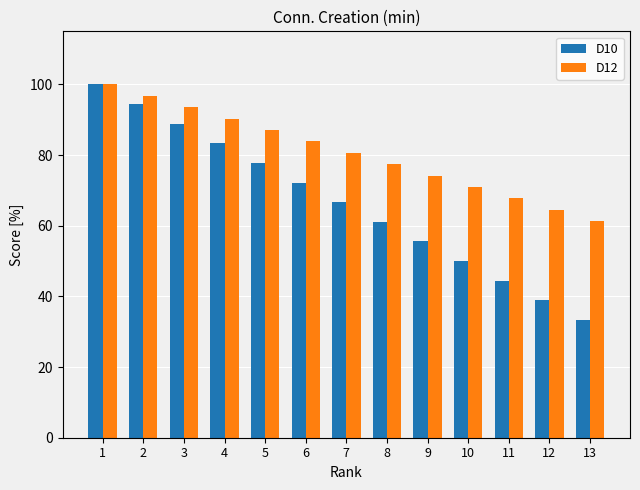

At which category does the chart reach its minimum across all series?

13